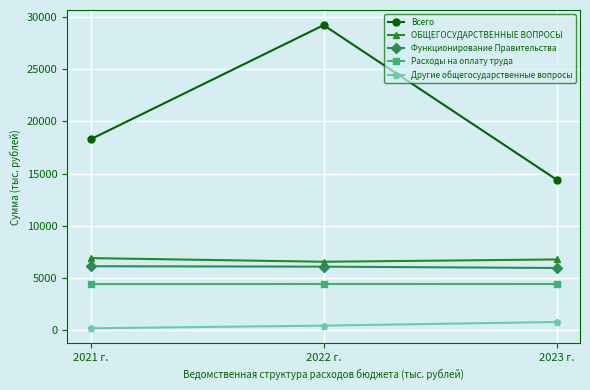

Which series has the largest total across all categories?

Всего